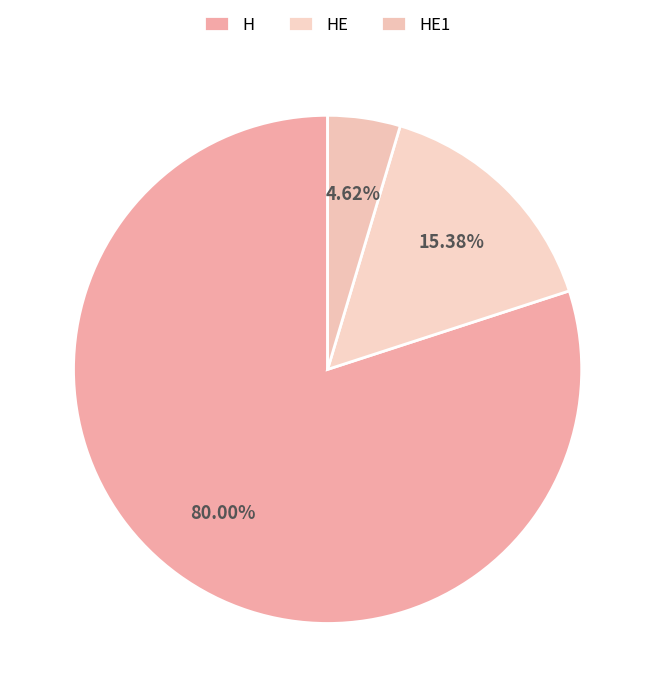

What is the ratio of the value at HE to the value at H?

0.2